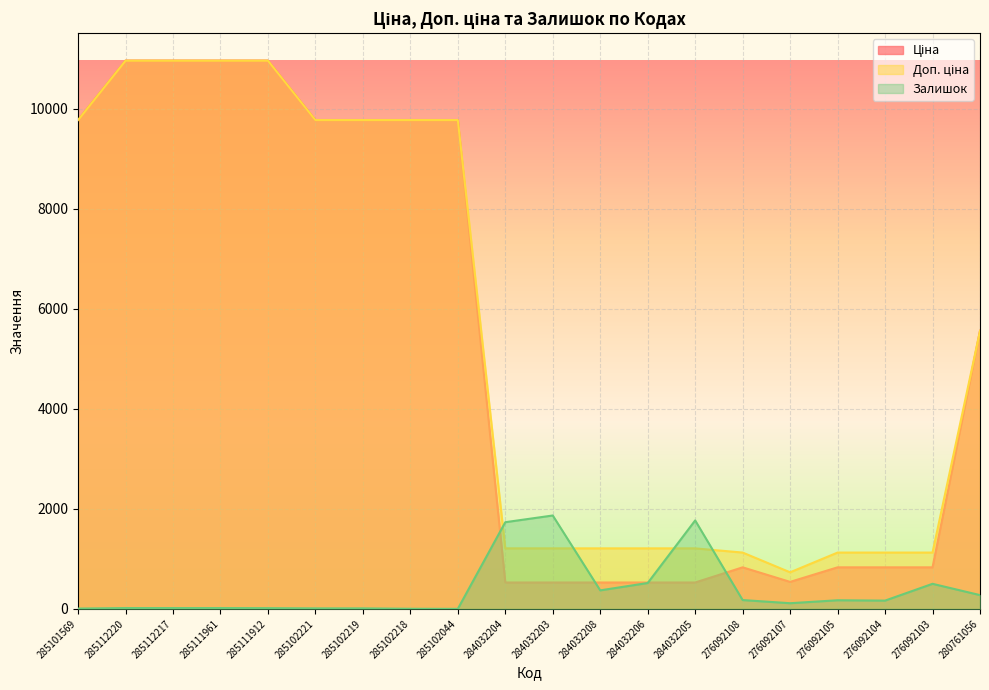

What is the label of the 20th point from the left?

280761056